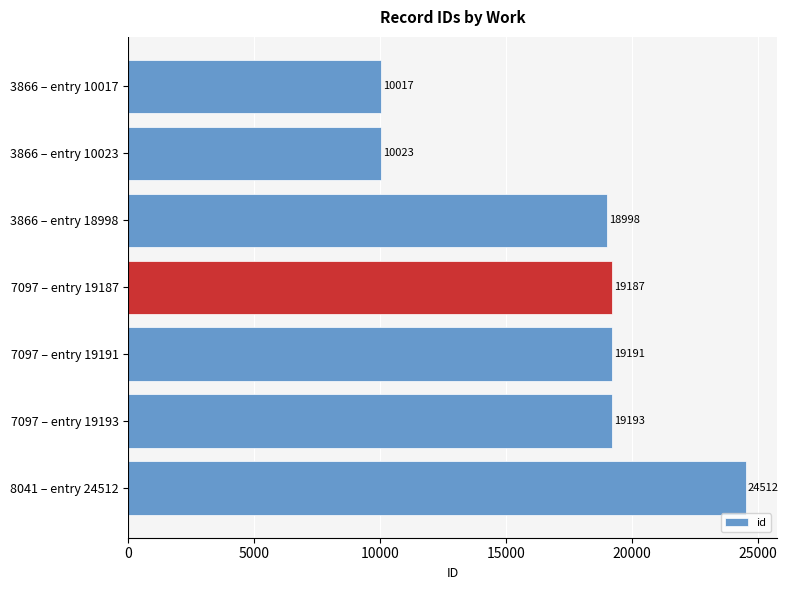

Does the chart contain any negative values?

No